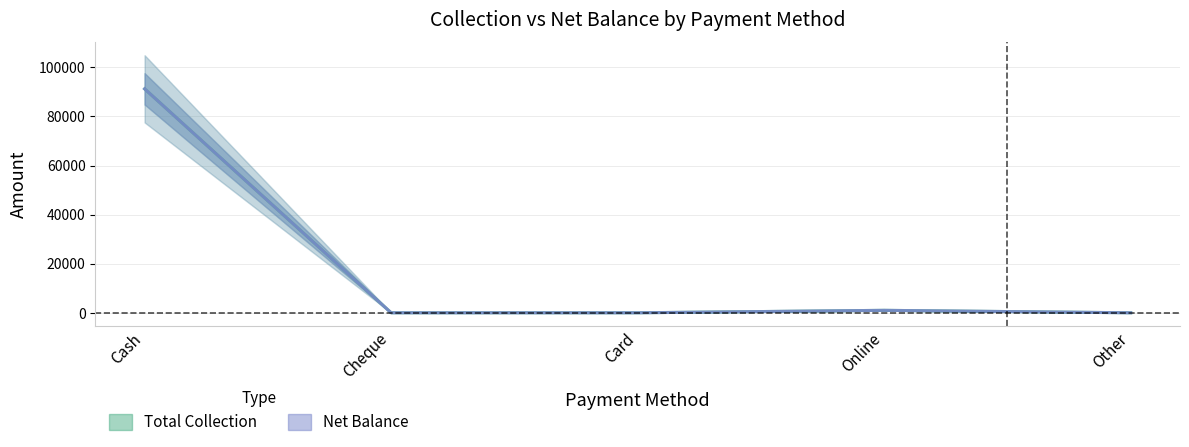

What are all the series names shown in the legend?

Total Collection, Net Balance